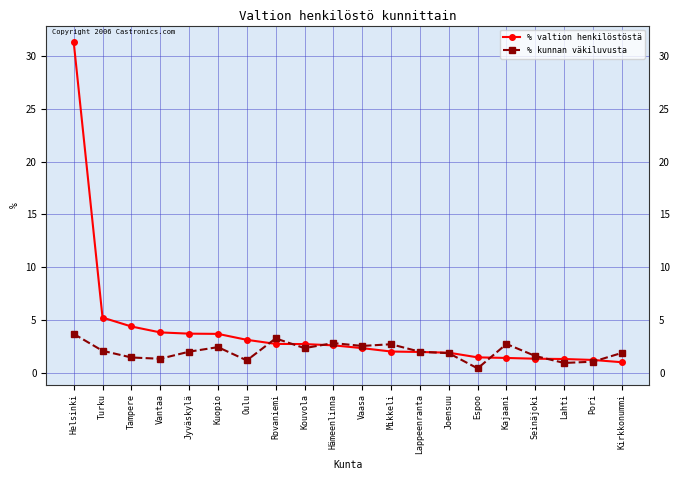

What is the average value of the % kunnan väkiluvusta series?

2.0